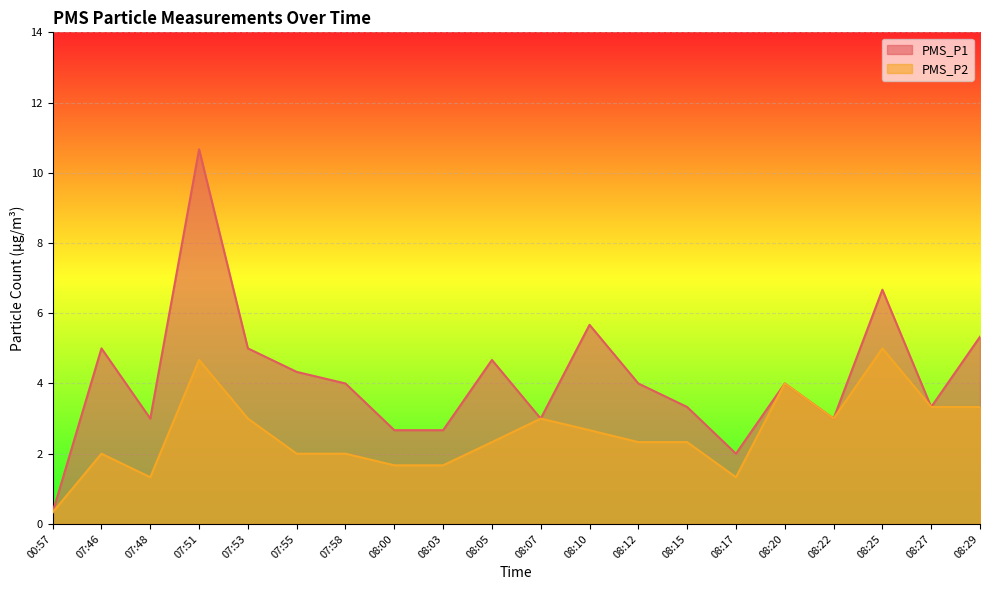

Between 07:55 and 08:29, which series saw the biggest shift?

PMS_P2